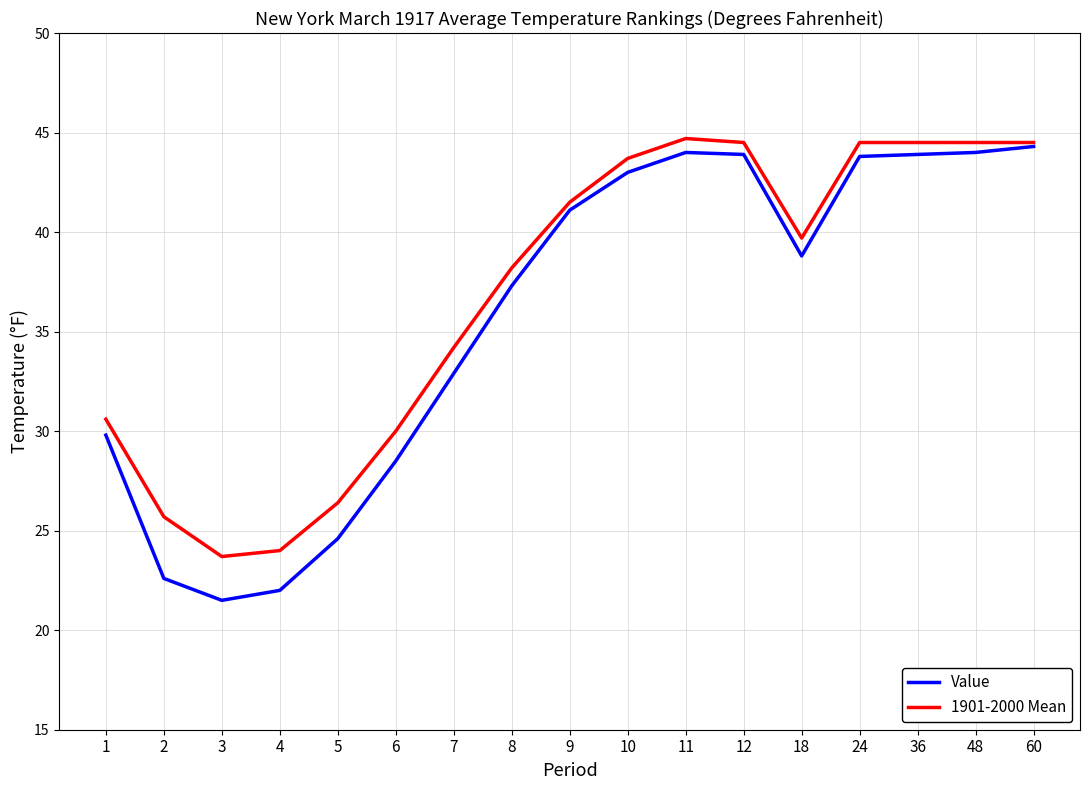

The value of Value at 60 is 74.2. True or false?

False